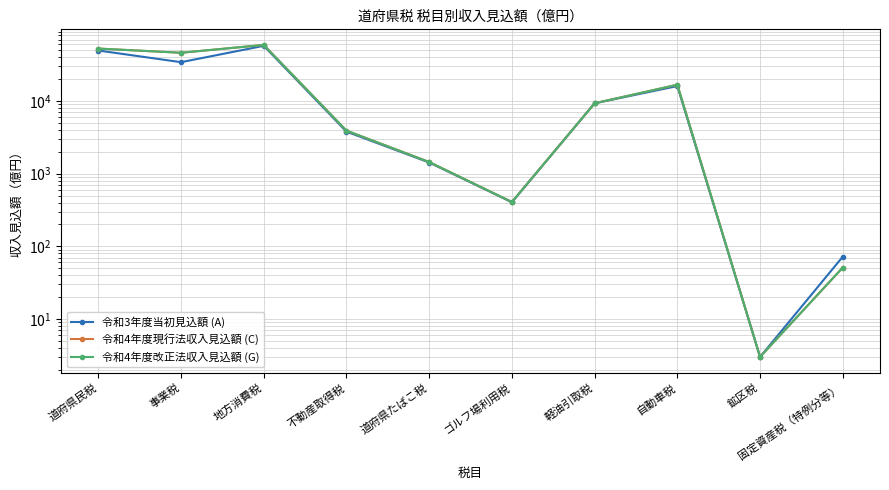

Does the chart have visible grid lines?

Yes